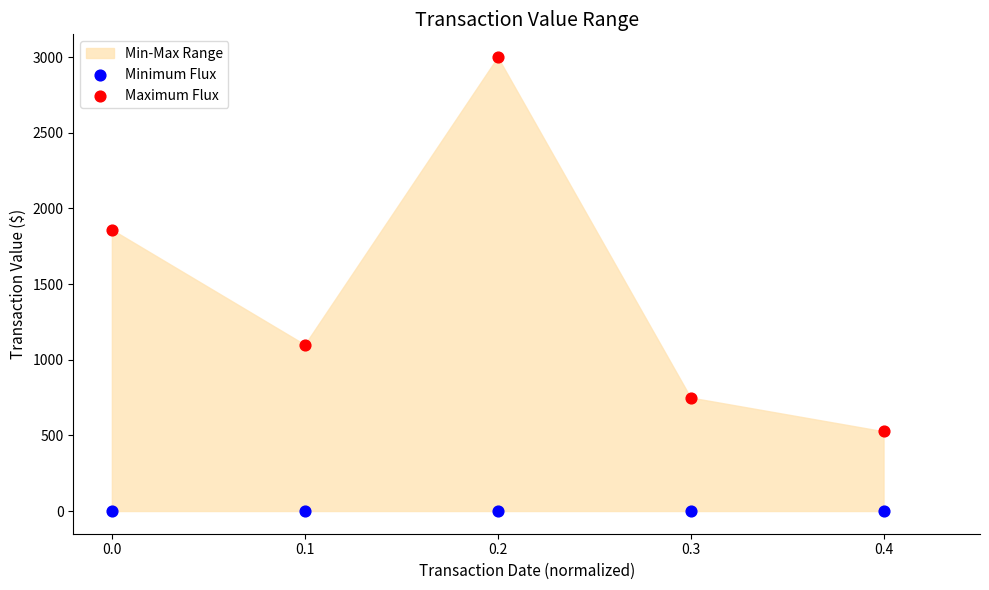

In the Maximum Flux series, what Y value is closest to 1763?

1860